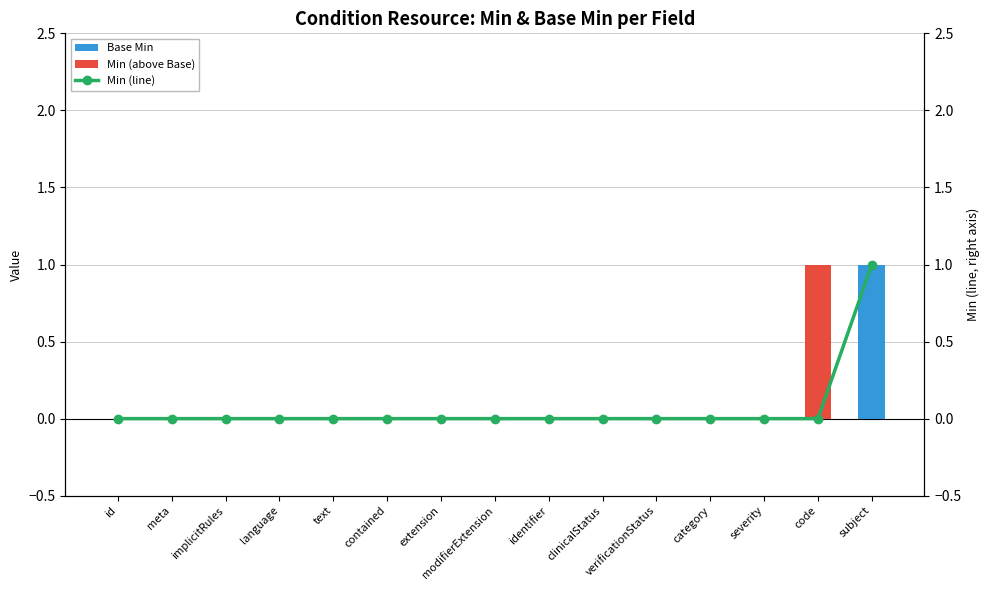

At verificationStatus, list the series in order from smallest to largest.

Base Min, Min (above Base), Min (line)